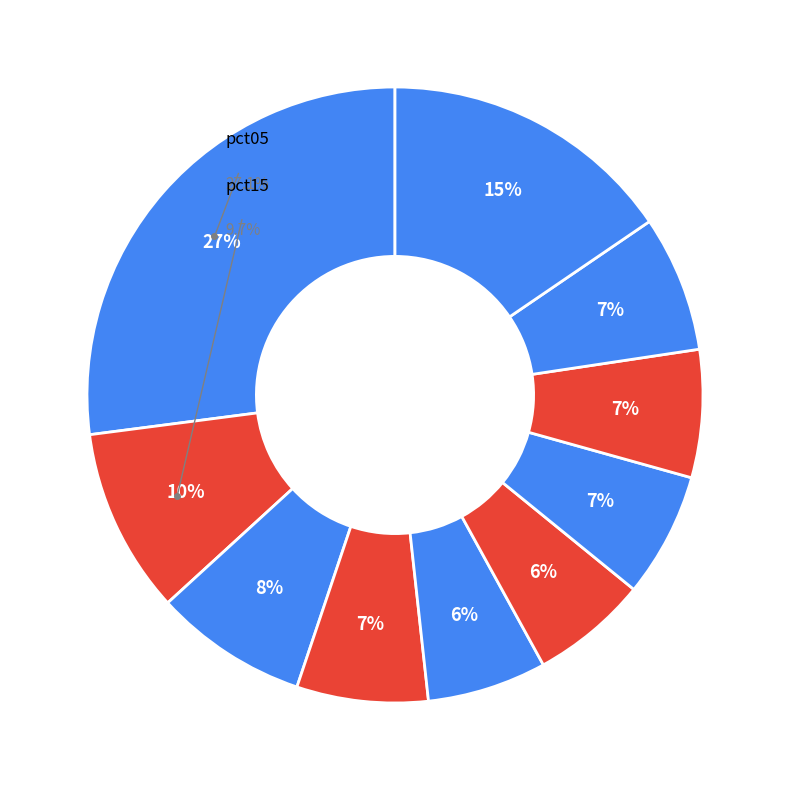

Rank the categories by value from lowest to highest.

pct55, pct45, pct65, pct75, pct35, pct85, pct25, pct15, pct95, pct05